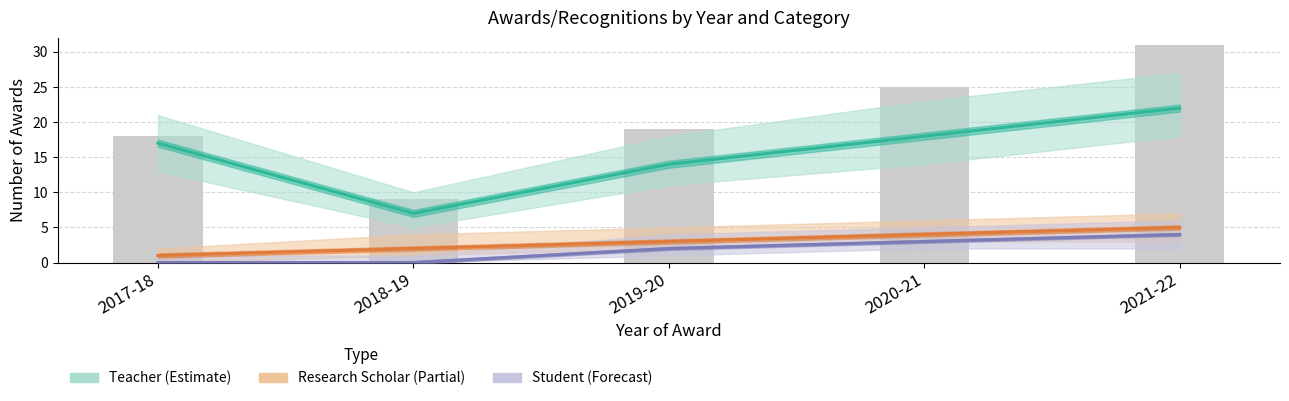

At how many categories does at least one series exceed 9?

4